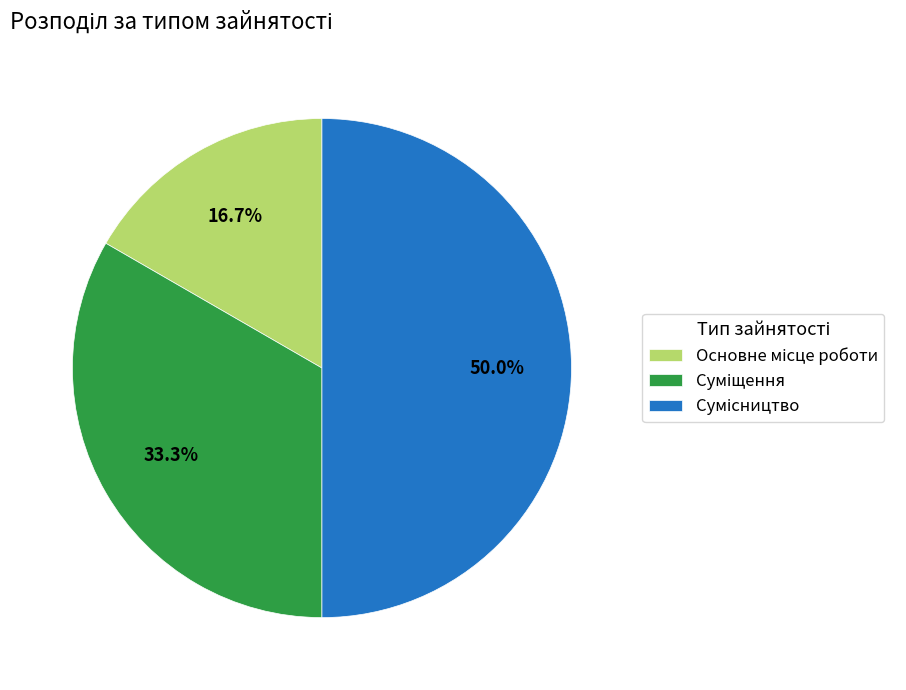

How many segments does this pie chart have?

3